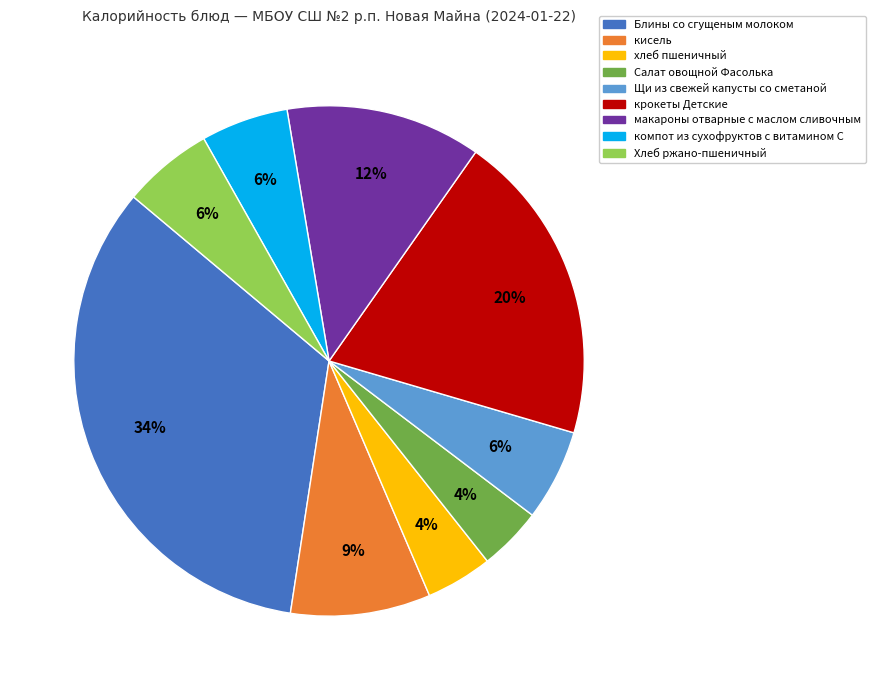

What is the largest slice in the pie chart?

Блины со сгущеным молоком